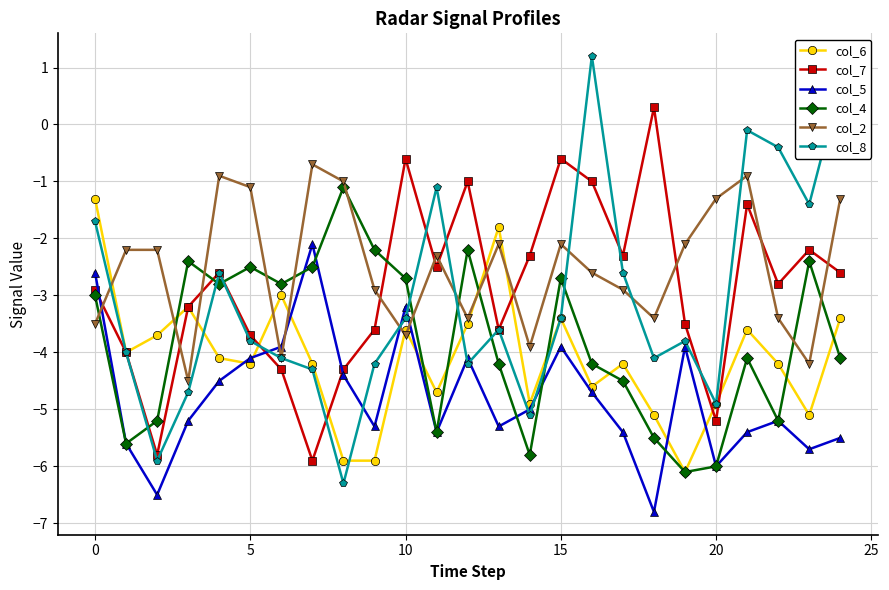

What is the value of the col_6 point at the 8th from the left?

-4.2